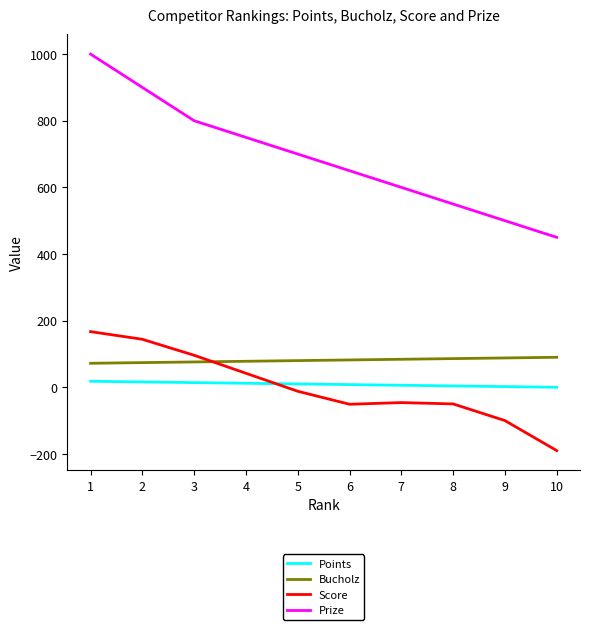

Does the chart display data point markers on the line(s)?

No